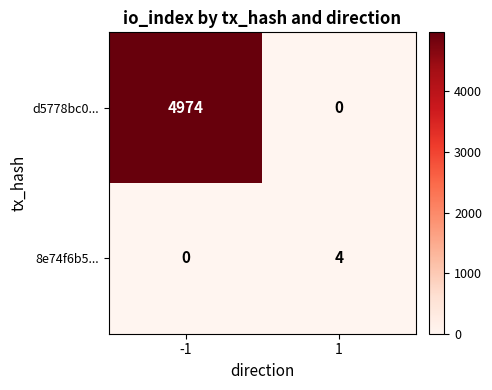

Which series has the widest spread of values?

d5778bc0...